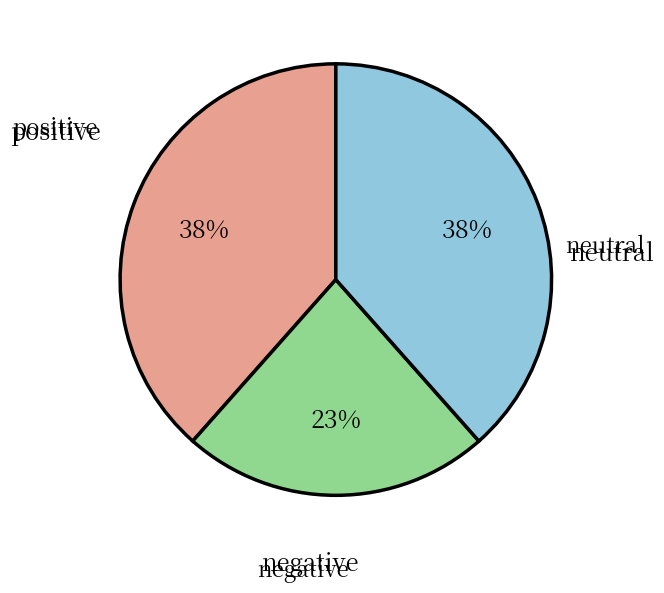

To the nearest percent, what is the average slice percentage?

33%